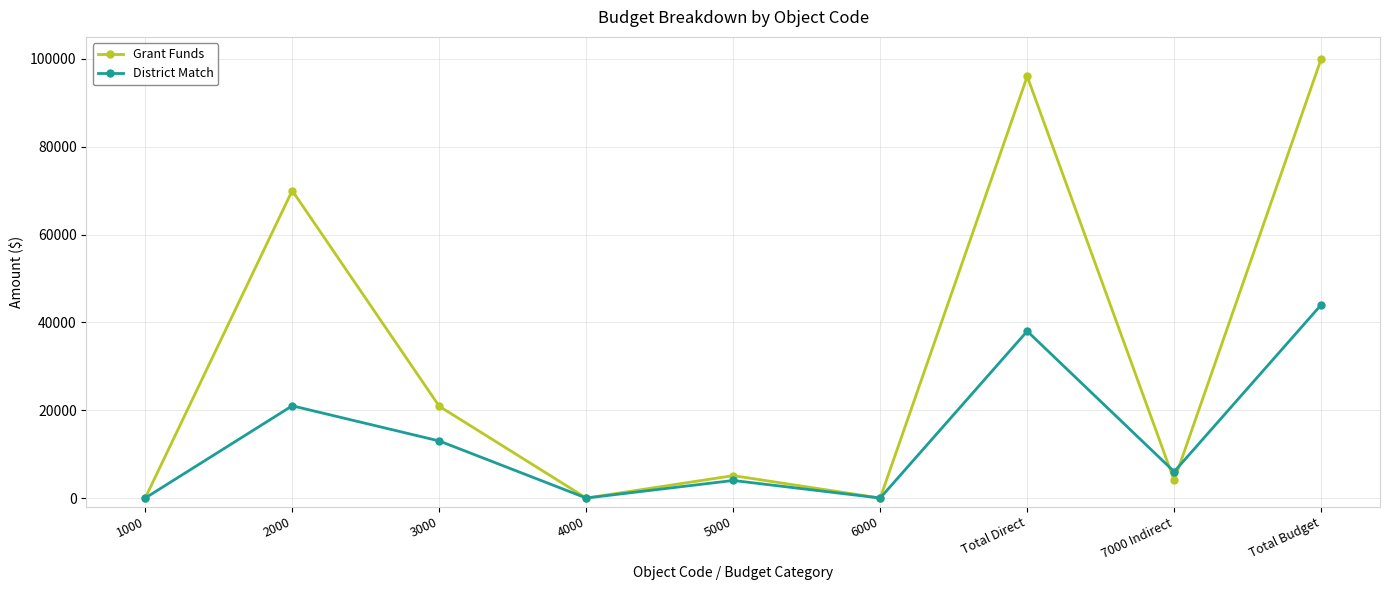

Reading left to right, what are all the values shown in this chart?

Grant Funds: 1000=0	2000=70000	3000=20900	4000=0	5000=5100	6000=0	Total Direct=96000	7000 Indirect=4000	Total Budget=100000
District Match: 1000=0	2000=21000	3000=13000	4000=0	5000=4000	6000=0	Total Direct=38000	7000 Indirect=6000	Total Budget=44000